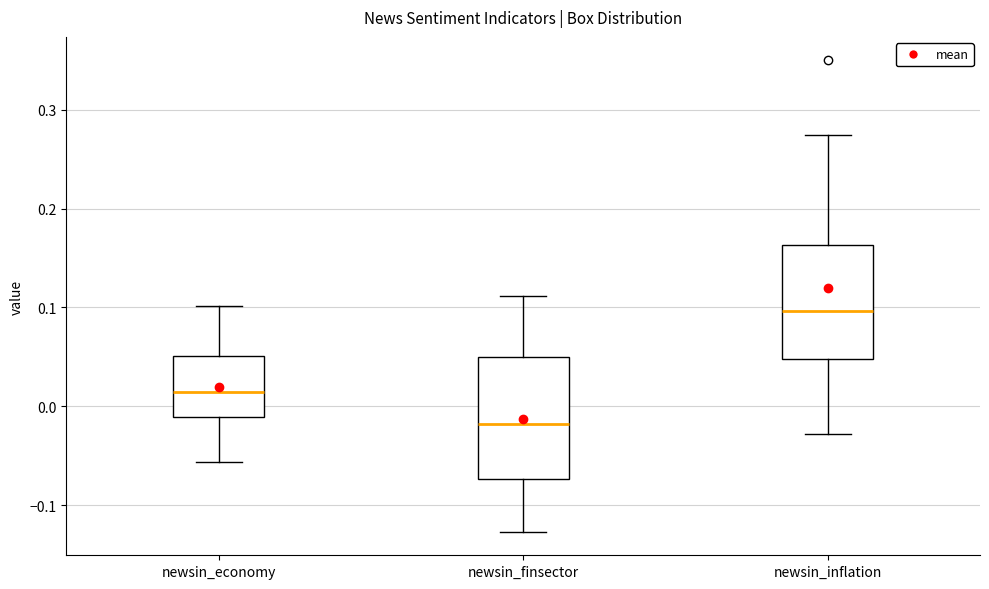

Reading left to right, transcribe this box plot: for each box, give where its median line is, the range the box spans, and where its two whiskers end, as read against the y-axis. The values are not printed on the chart, so give them approximately, as read against the axis.

newsin_economy: median 0.01, box -0.01 to 0.05, whiskers -0.06 to 0.10
newsin_finsector: median -0.02, box -0.07 to 0.05, whiskers -0.13 to 0.11
newsin_inflation: median 0.10, box 0.05 to 0.16, whiskers -0.03 to 0.27